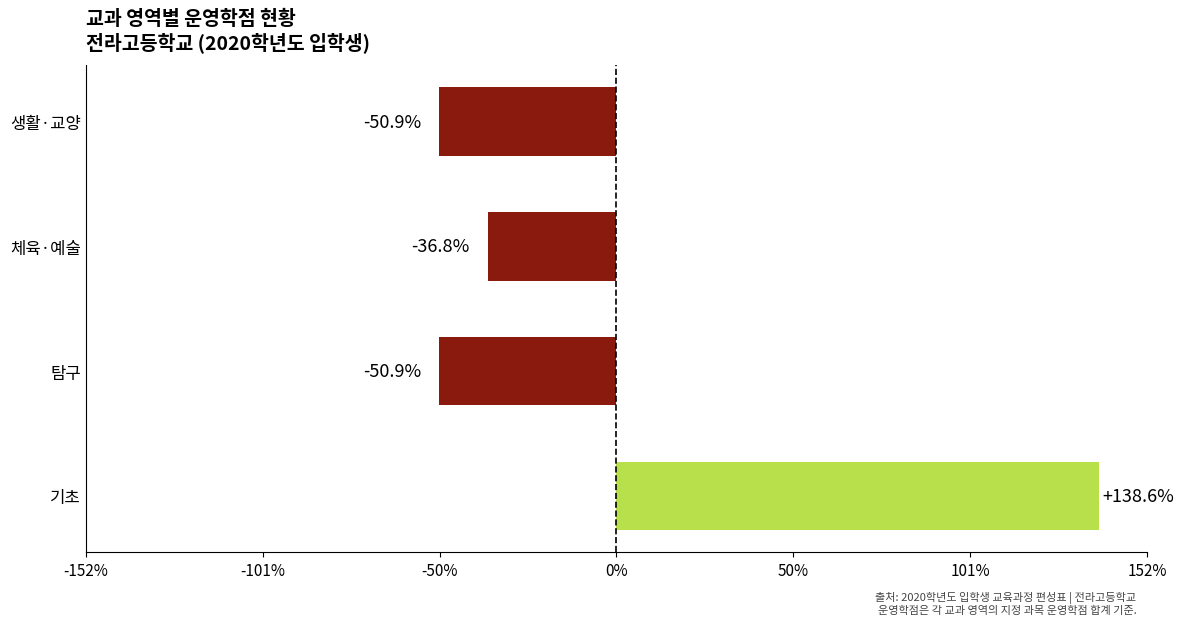

Does the chart contain any negative values?

Yes